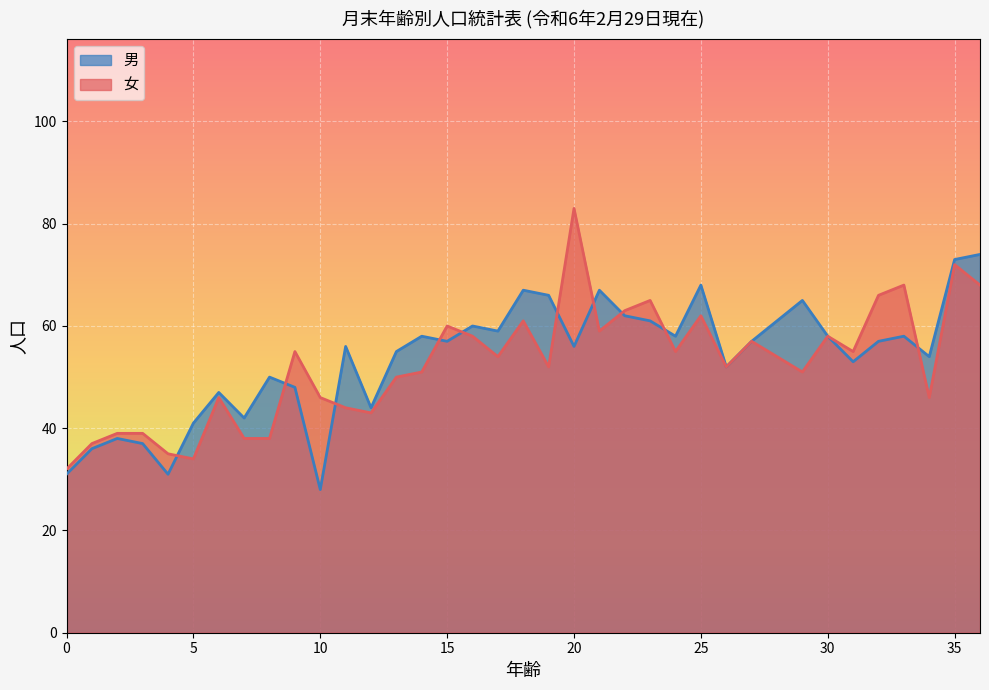

Reading right to left, what are all the values shown in this chart?

男: 36=74	35=73	34=54	33=58	32=57	31=53	30=58	29=65	28=61	27=57	26=52	25=68	24=58	23=61	22=62	21=67	20=56	19=66	18=67	17=59	16=60	15=57	14=58	13=55	12=44	11=56	10=28	9=48	8=50	7=42	6=47	5=41	4=31	3=37	2=38	1=36	0=31
女: 36=68	35=72	34=46	33=68	32=66	31=55	30=58	29=51	28=54	27=57	26=52	25=62	24=55	23=65	22=63	21=59	20=83	19=52	18=61	17=54	16=58	15=60	14=51	13=50	12=43	11=44	10=46	9=55	8=38	7=38	6=46	5=34	4=35	3=39	2=39	1=37	0=32